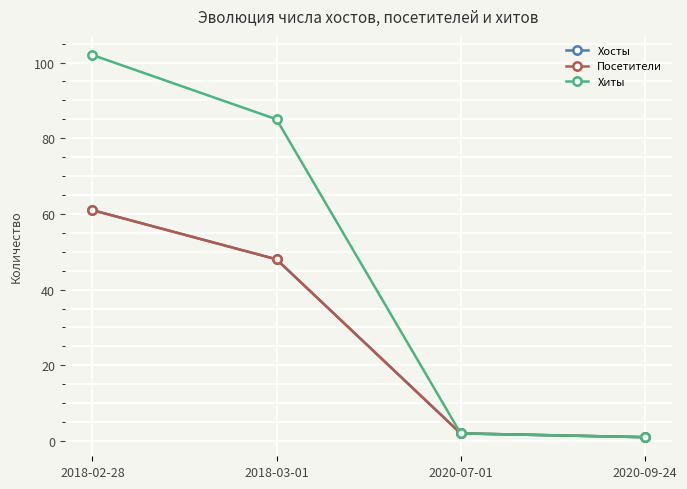

True or false: Хиты and Посетители intersect in this chart.

False